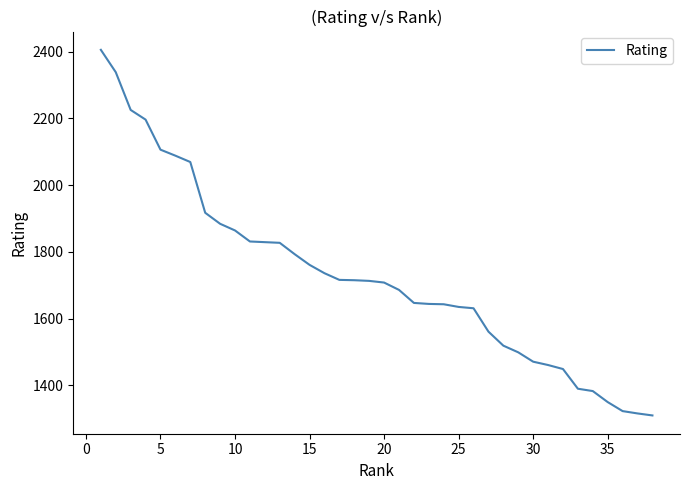

What is the minimum value shown in the chart?

1310